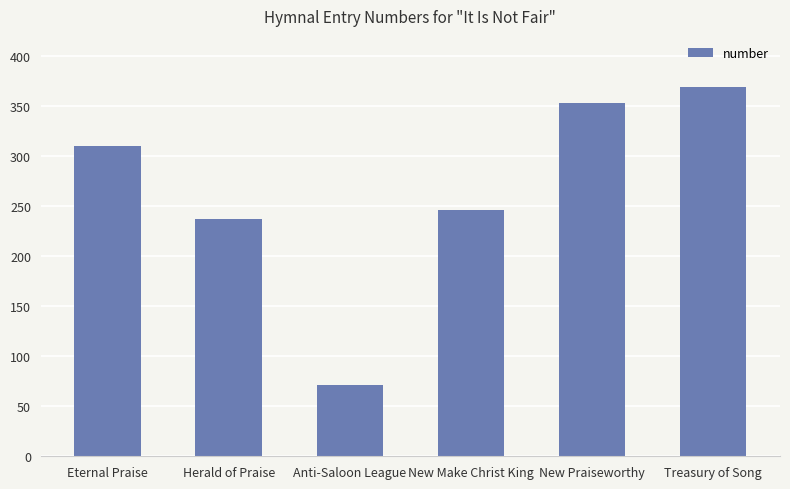

Reading left to right, what are all the values shown in this chart?

Eternal Praise=310	Herald of Praise=237	Anti-Saloon League=71	New Make Christ King=246	New Praiseworthy=353	Treasury of Song=369